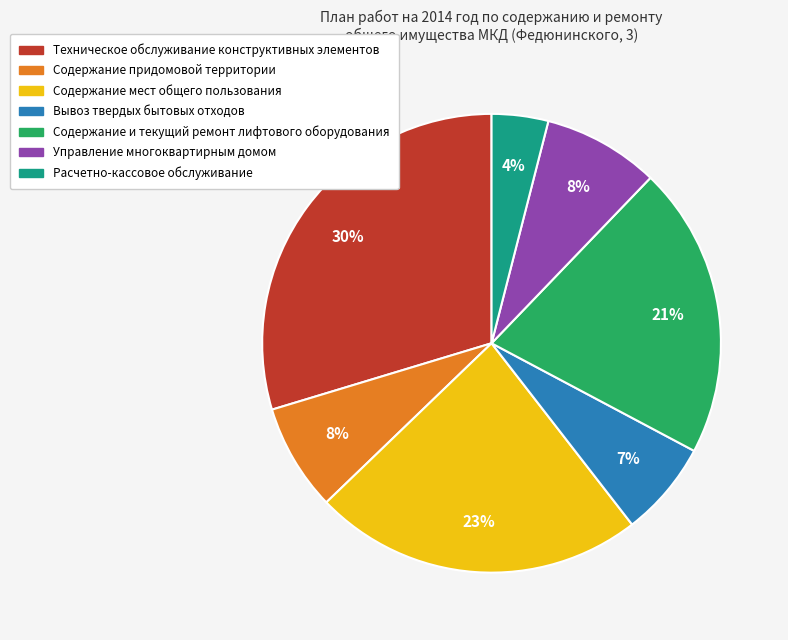

Between Содержание и текущий ремонт лифтового оборудования and Расчетно-кассовое обслуживание, which is larger?

Содержание и текущий ремонт лифтового оборудования